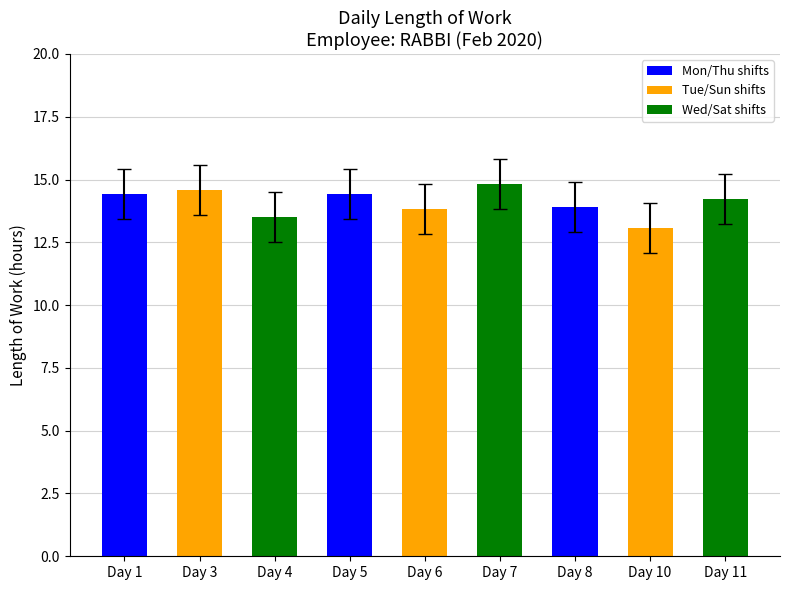

Where is the data nearest to the value 13?

Day 10